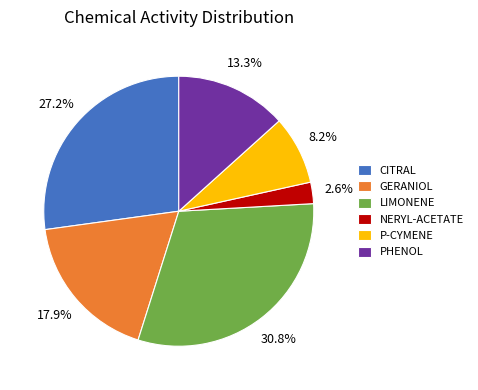

What percentage is the P-CYMENE slice, to the nearest percent?

8%